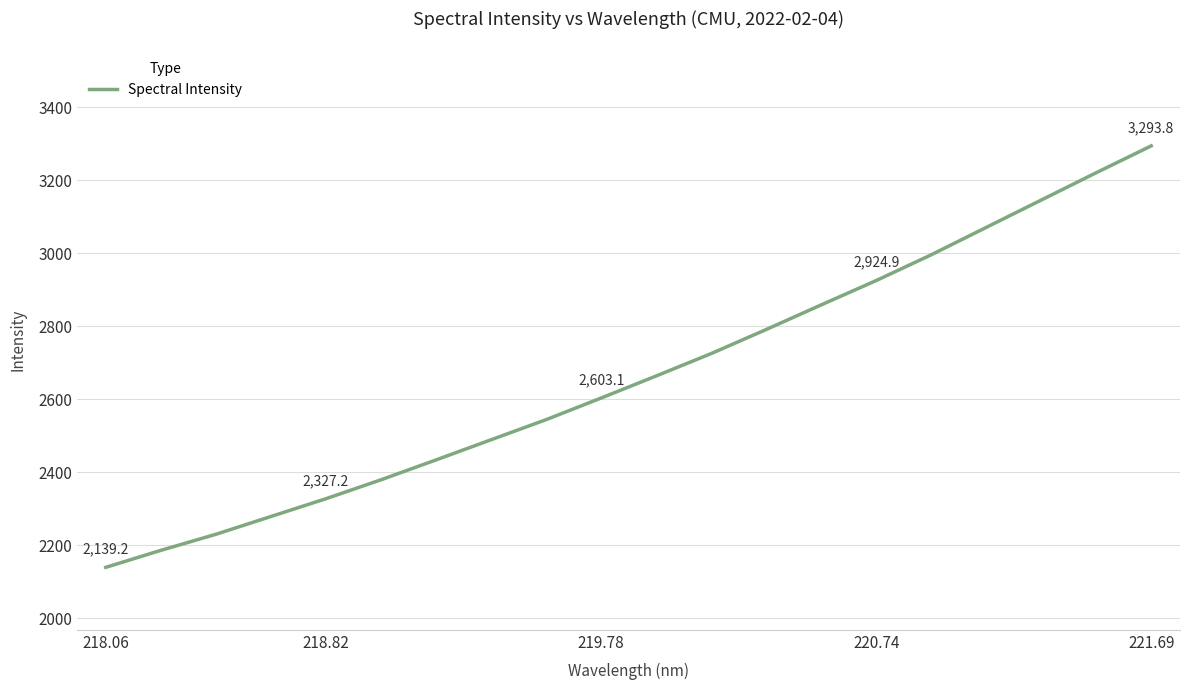

Is this an area chart (filled region under the line)?

No